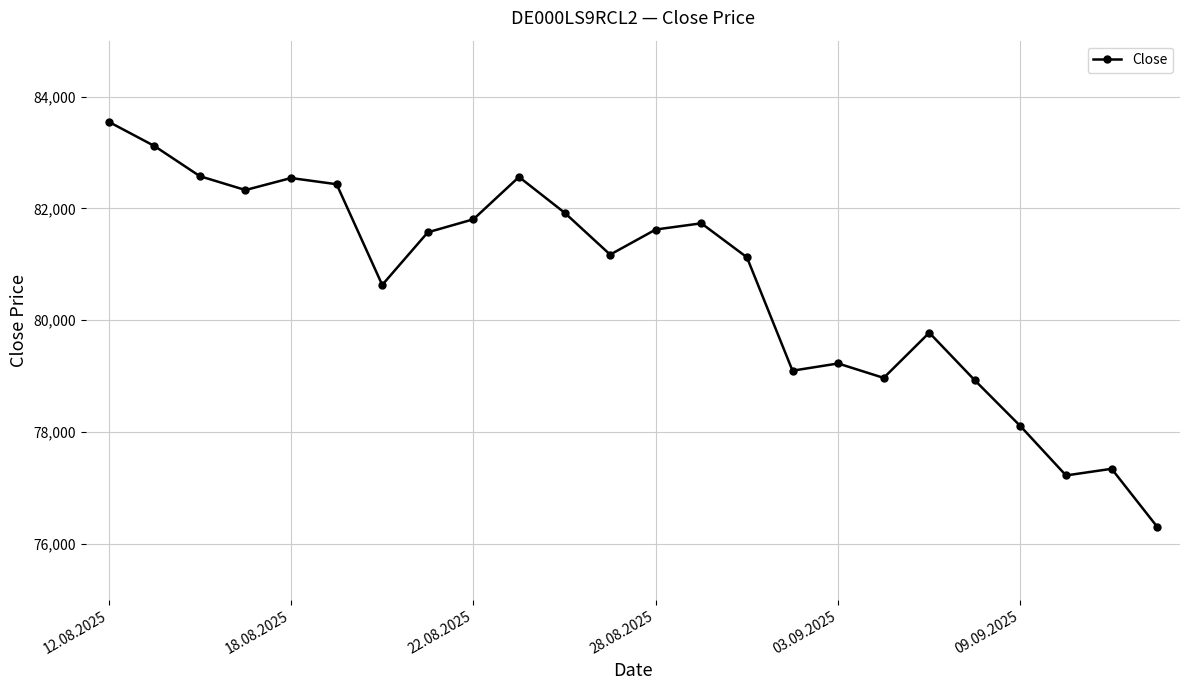

True or false: the data has more than 1 interior local peaks.

True